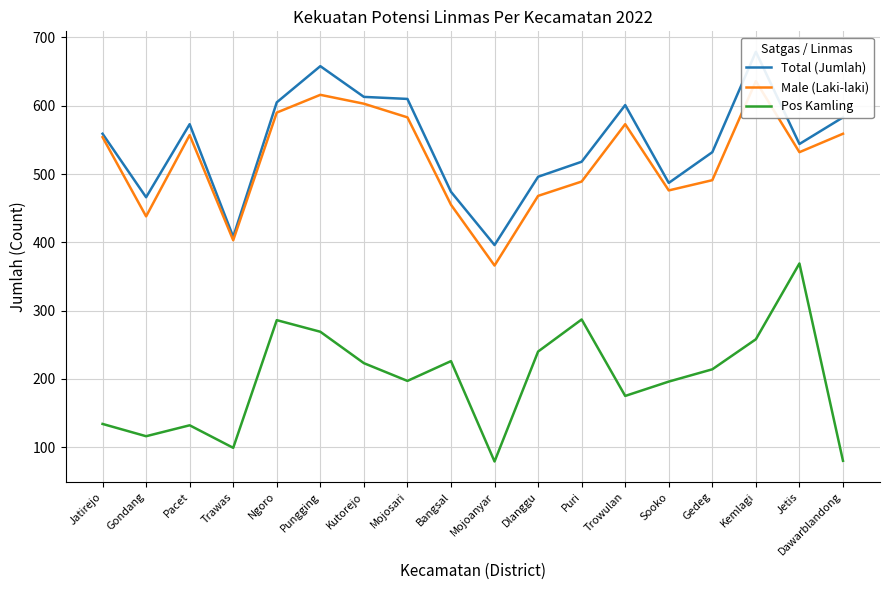

What is the value of the Male (Laki-laki) point at the 14th from the left?

476